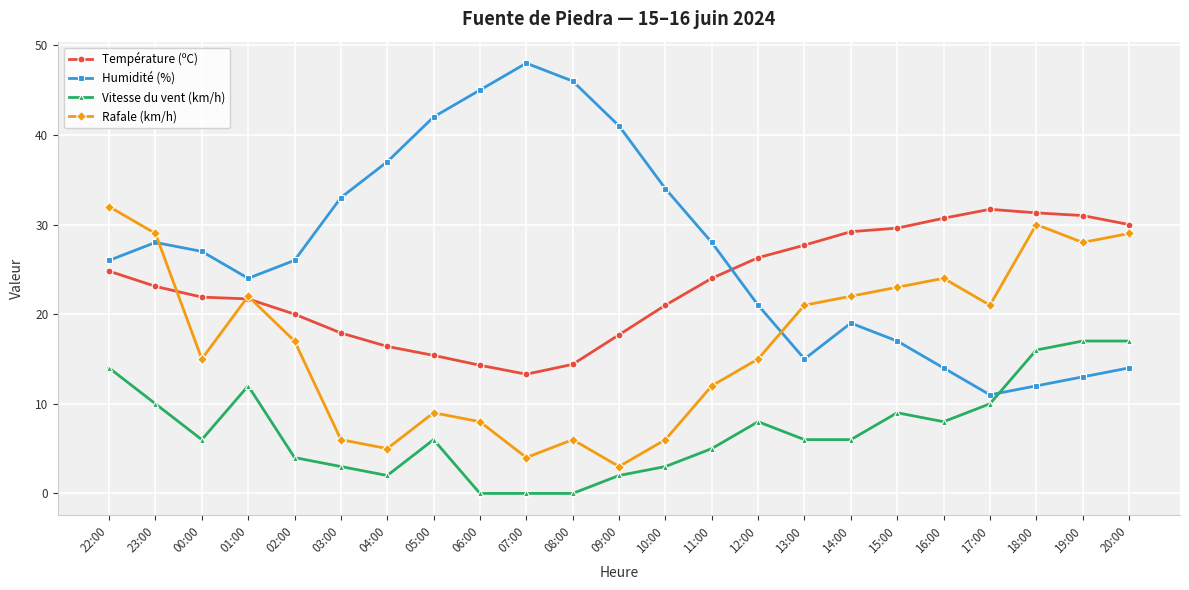

Which series ends up on top after the final intersection of Humidité (%) and Vitesse du vent (km/h)?

Vitesse du vent (km/h)